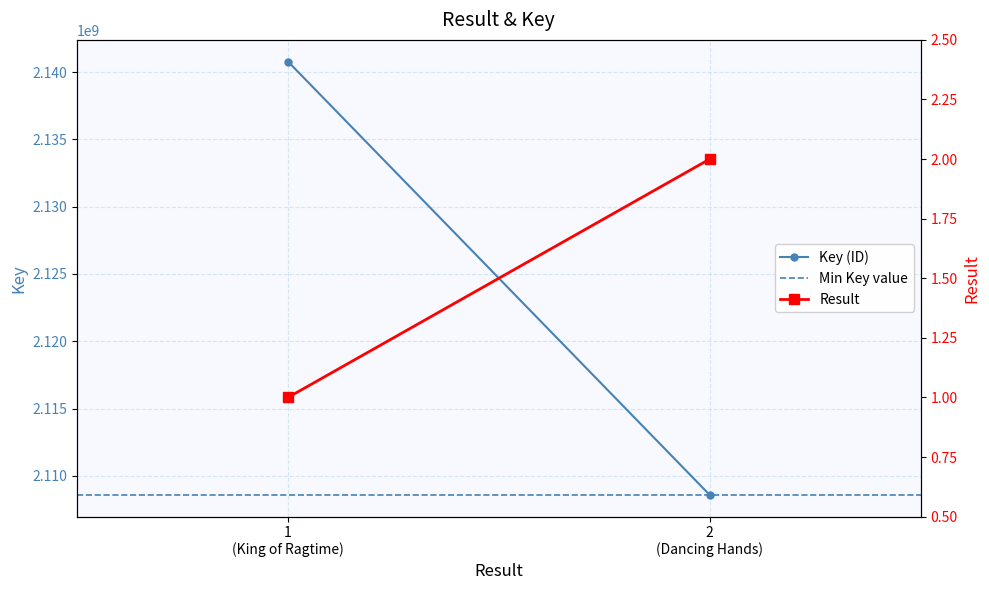

What is the difference between the Result values at 2
(Dancing Hands) and 1
(King of Ragtime)?

1